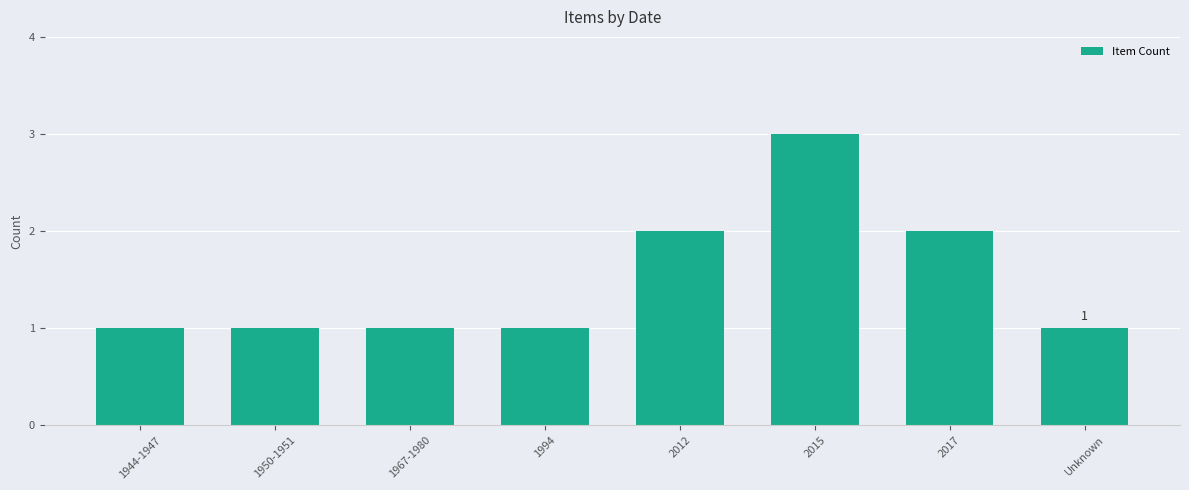

What is the difference between the maximum and minimum values?

2